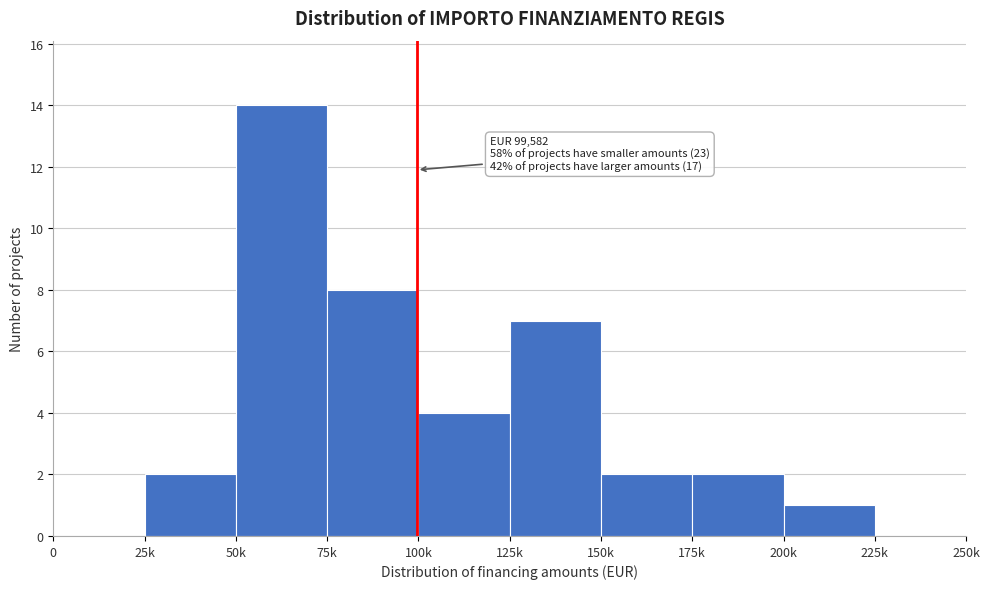

Reading left to right, transcribe all the data shown in this chart.

0=0	25k=2	50k=14	75k=8	100k=4	125k=7	150k=2	175k=2	200k=1	225k=0